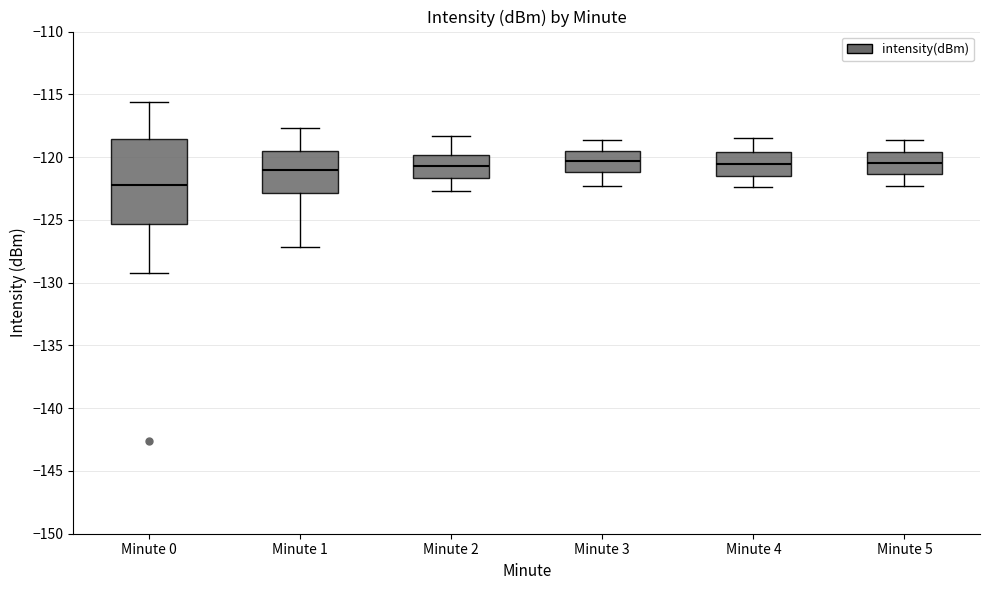

Where is the upper edge of the box for Minute 0 on the y-axis? The values are not printed on the chart, so give them approximately, as read against the axis.

-118.5